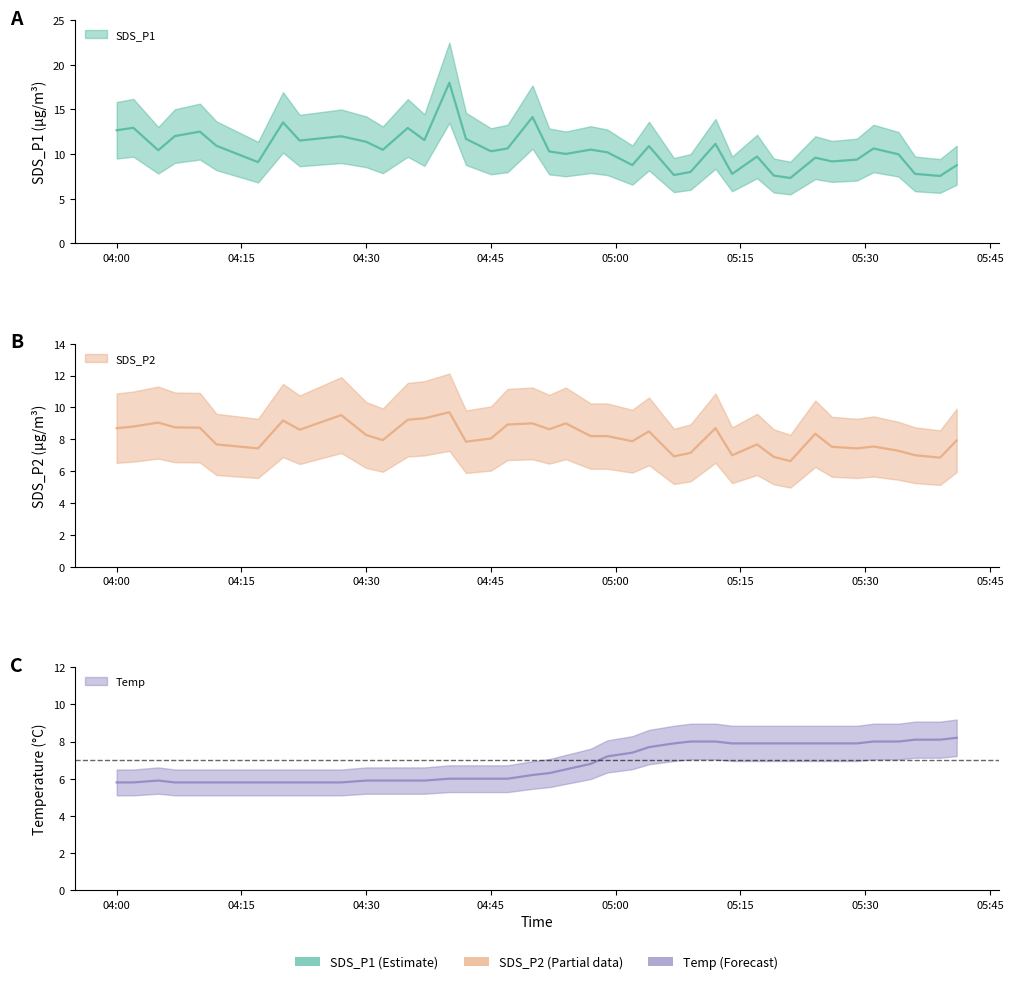

What position from the right is 04:45?

24